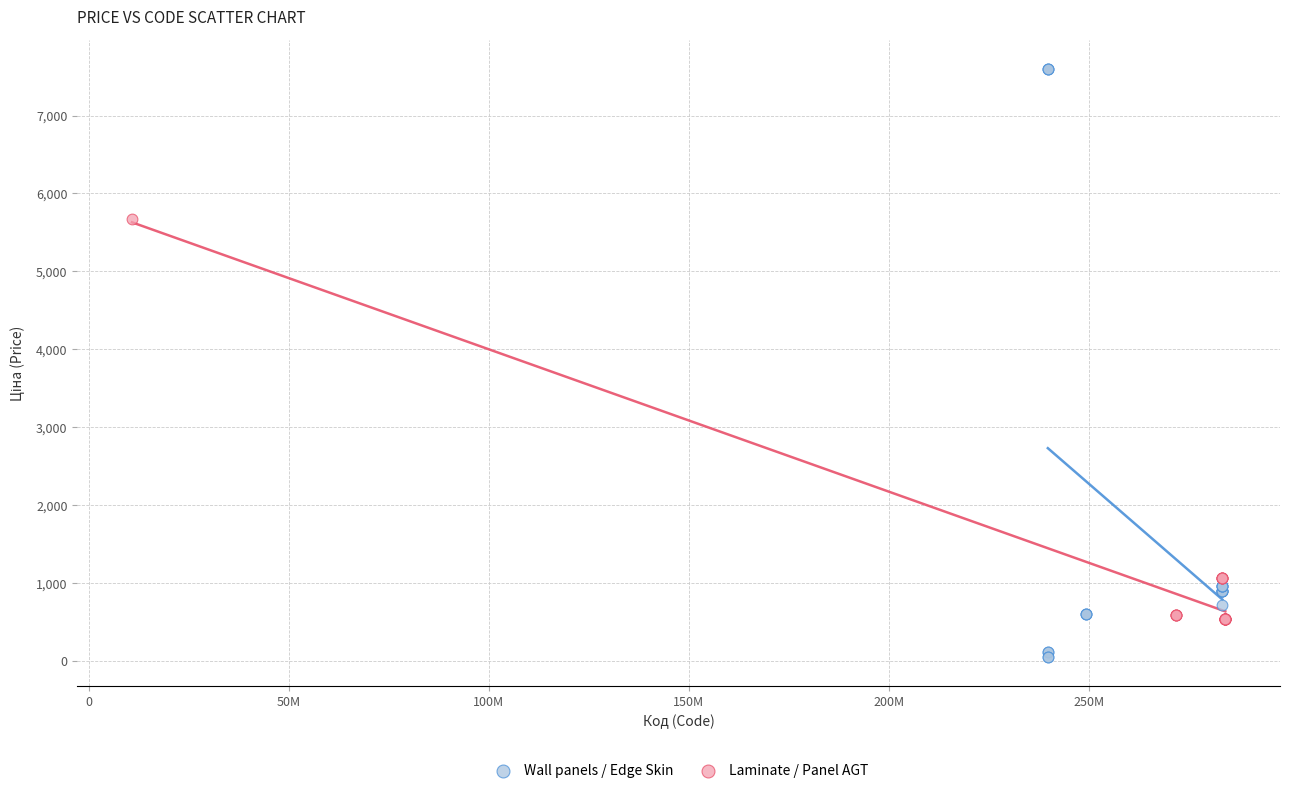

Which series reaches the minimum Y coordinate?

Wall panels / Edge Skin